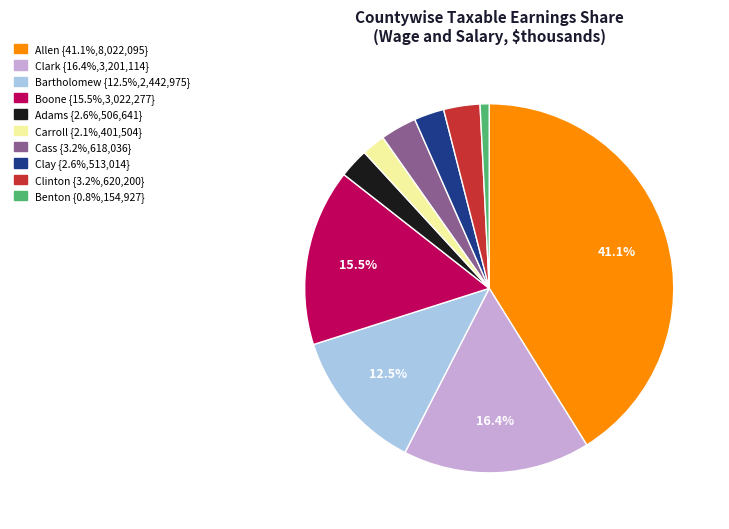

Which has a higher value, Allen or Clay?

Allen